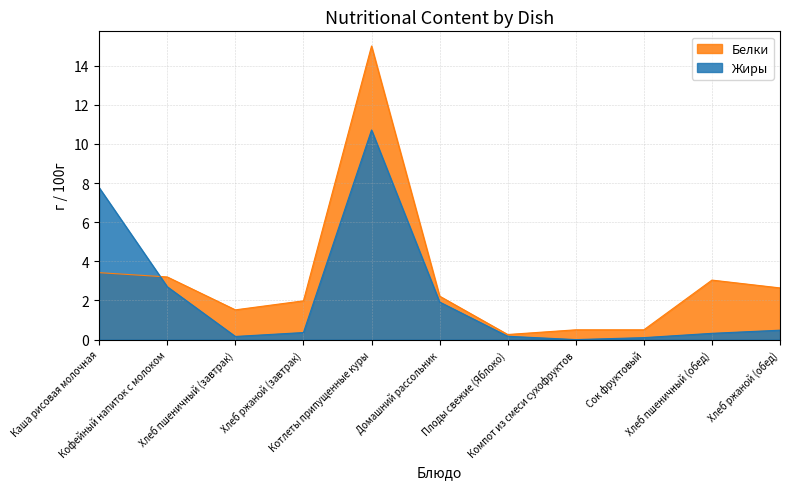

Reading left to right, extract all data points from this chart.

Белки: Каша рисовая молочная=3.4	Кофейный напиток с молоком=3.2	Хлеб пшеничный (завтрак)=1.5	Хлеб ржаной (завтрак)=2.0	Котлеты припущенные куры=15.0	Домашний рассольник=2.2	Плоды свежие (Яблоко)=0.3	Компот из смеси сухофруктов=0.5	Сок фруктовый=0.5	Хлеб пшеничный (обед)=3.0	Хлеб ржаной (обед)=2.6
Жиры: Каша рисовая молочная=7.8	Кофейный напиток с молоком=2.7	Хлеб пшеничный (завтрак)=0.2	Хлеб ржаной (завтрак)=0.4	Котлеты припущенные куры=10.7	Домашний рассольник=1.9	Плоды свежие (Яблоко)=0.2	Компот из смеси сухофруктов=0.0	Сок фруктовый=0.1	Хлеб пшеничный (обед)=0.3	Хлеб ржаной (обед)=0.5